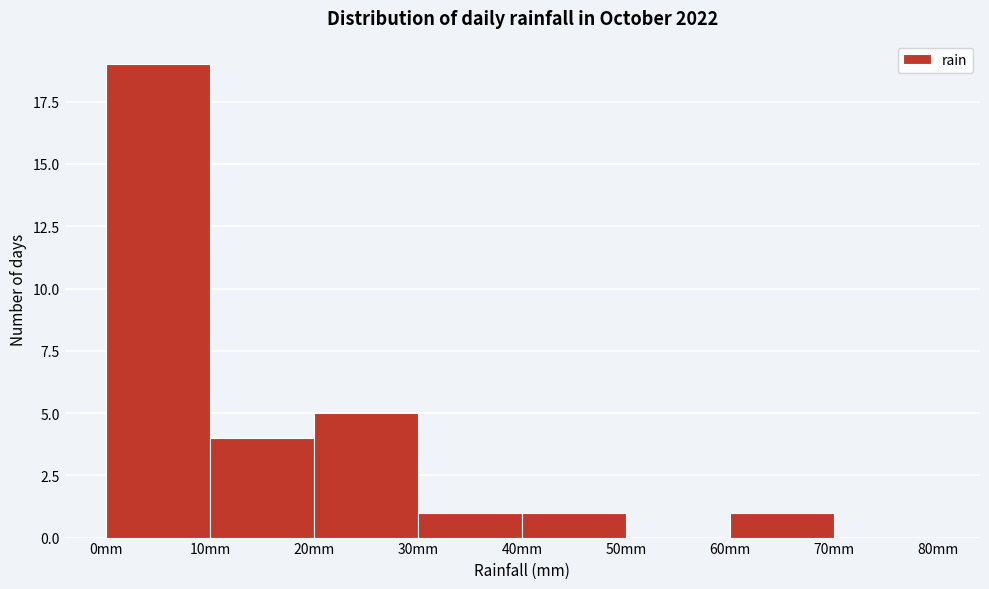

How tall is the bar that spans 60 to 70 on the x-axis? The values are not printed on the chart, so give them approximately, as read against the axis.

1